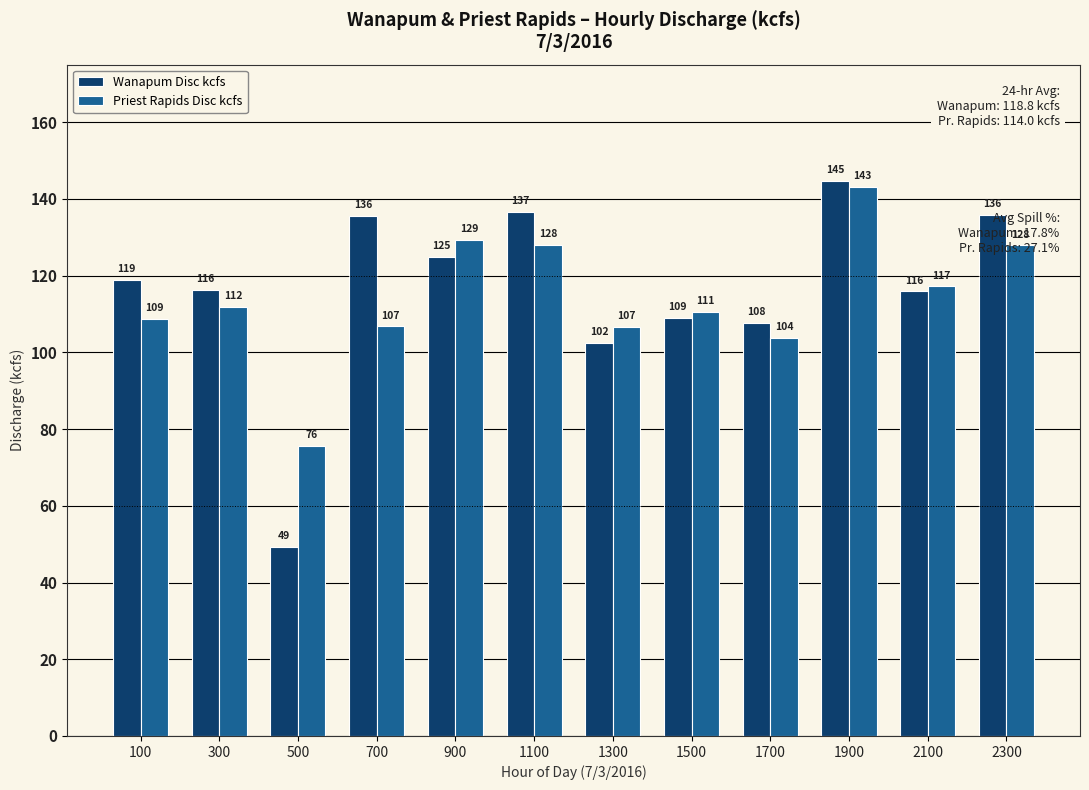

What is the difference between the Priest Rapids Disc kcfs values at 300 and 100?

3.0